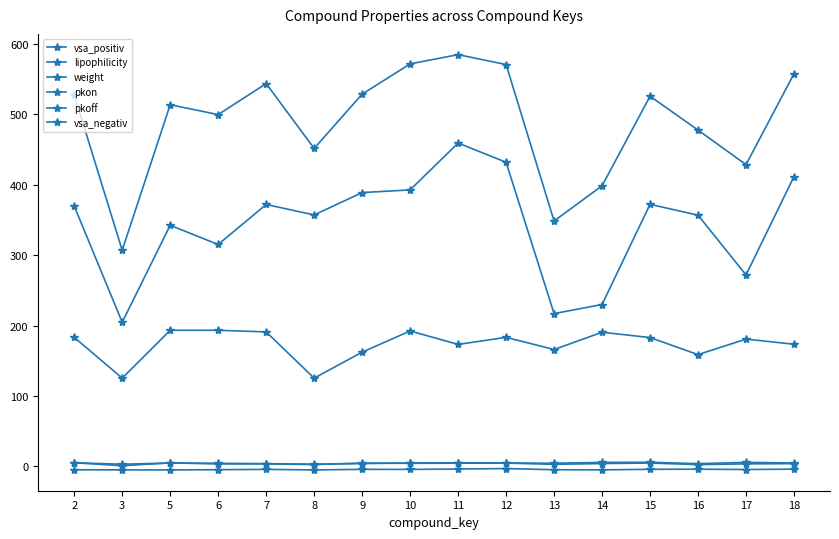

How many data points in pkon are less than -4?

14